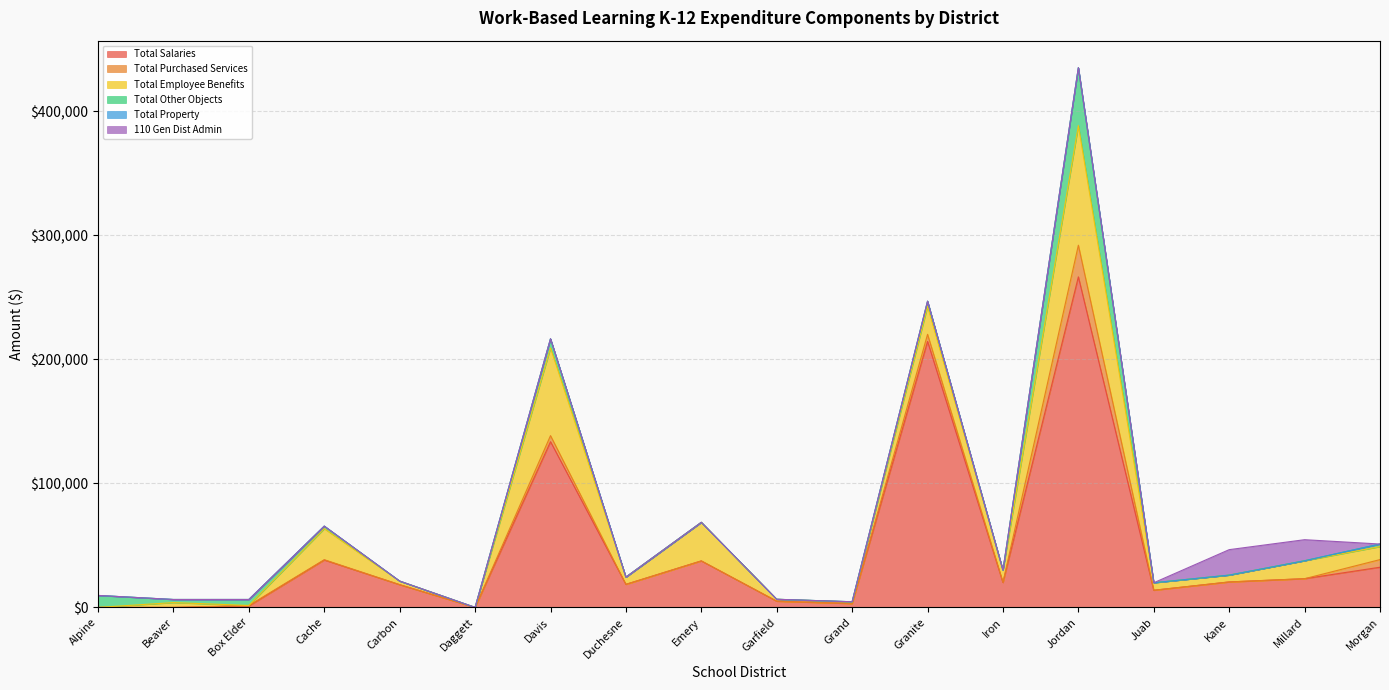

True or false: Total Purchased Services and Total Salaries cross at least once.

False